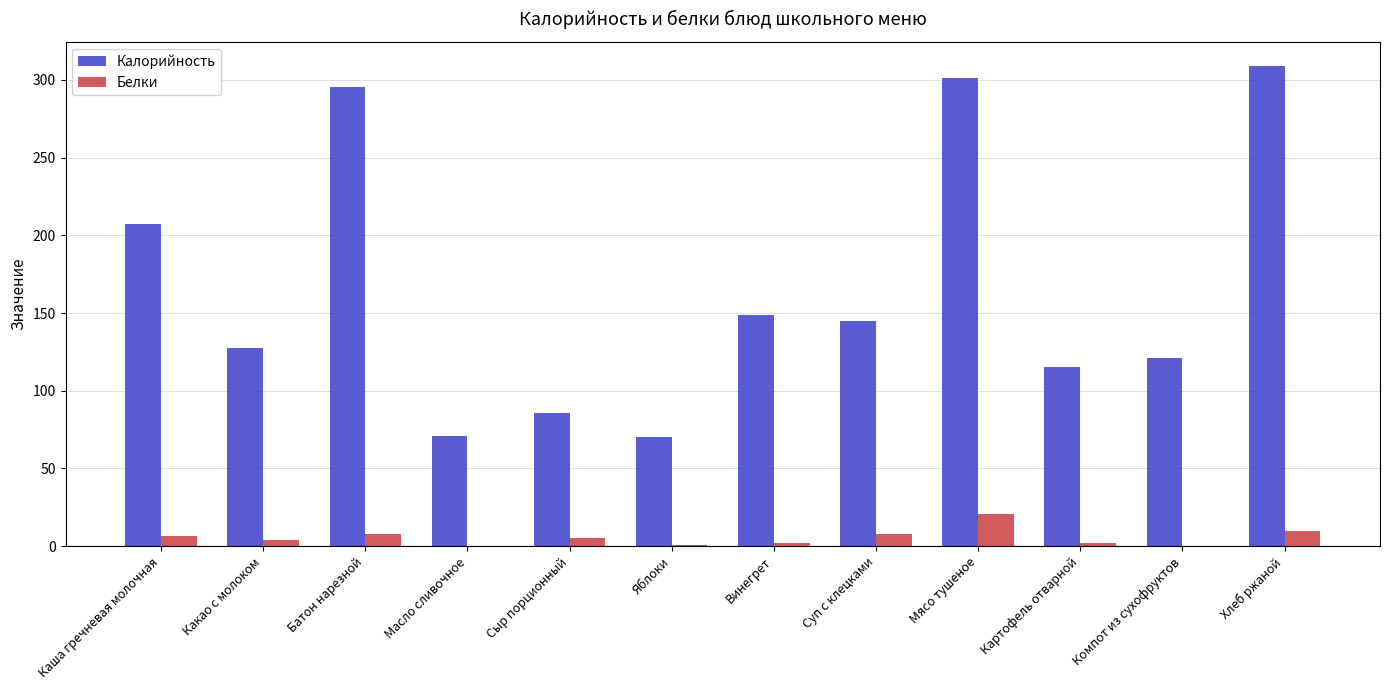

Does the chart contain stacked bars?

No